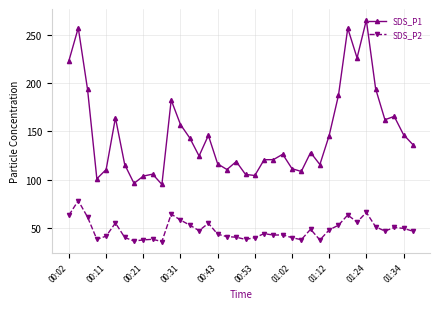

True or false: SDS_P2 and SDS_P1 intersect in this chart.

False